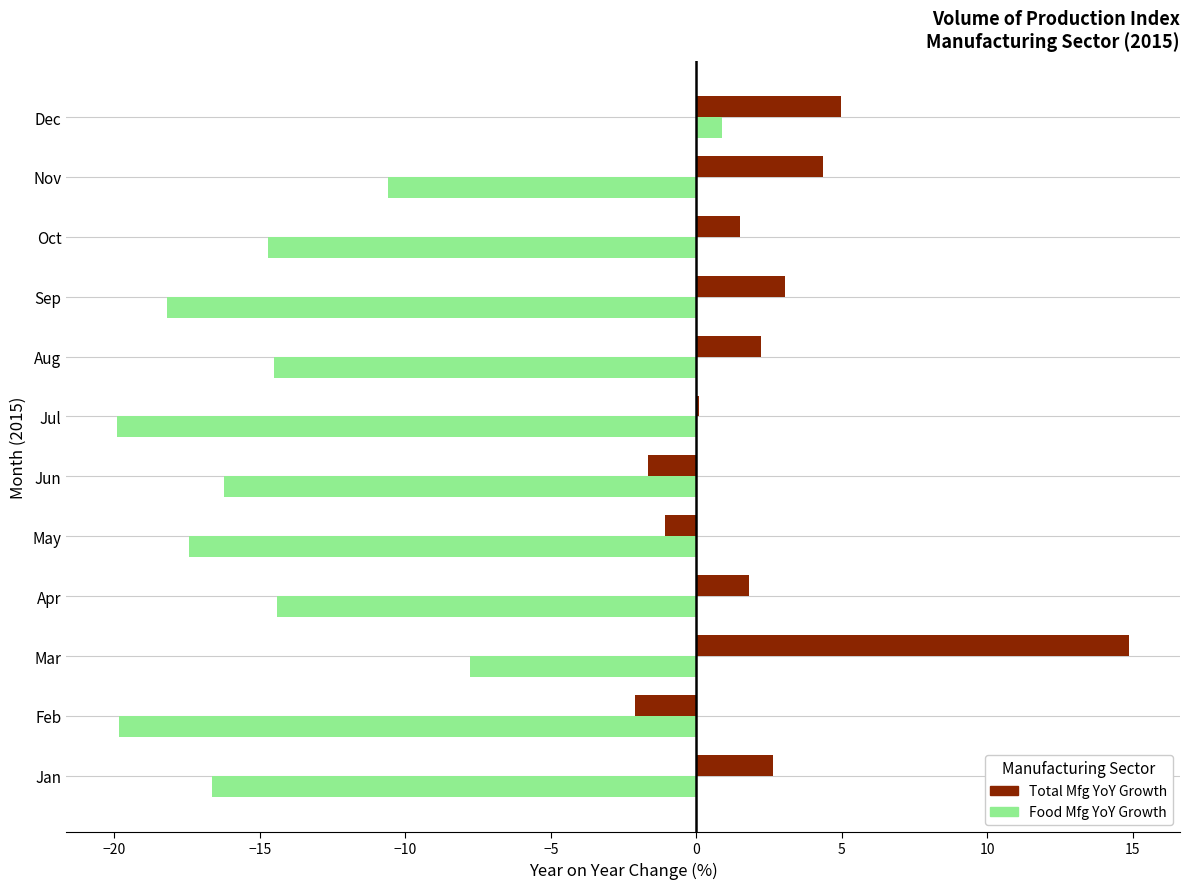

What are all the series names shown in the legend?

Total Mfg YoY Growth, Food Mfg YoY Growth